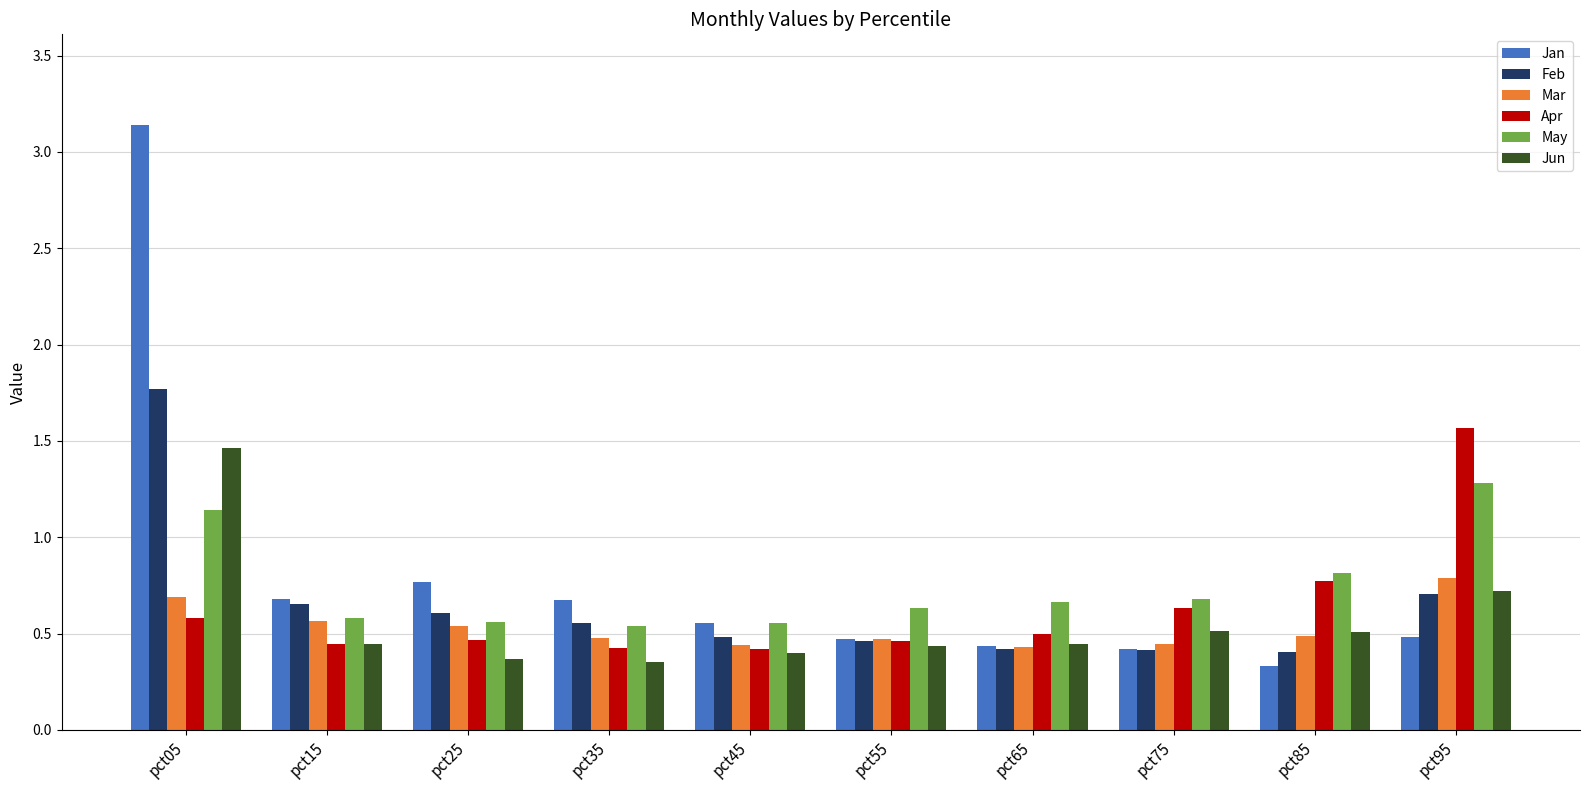

Between pct65 and pct85, which series saw the biggest shift?

Apr